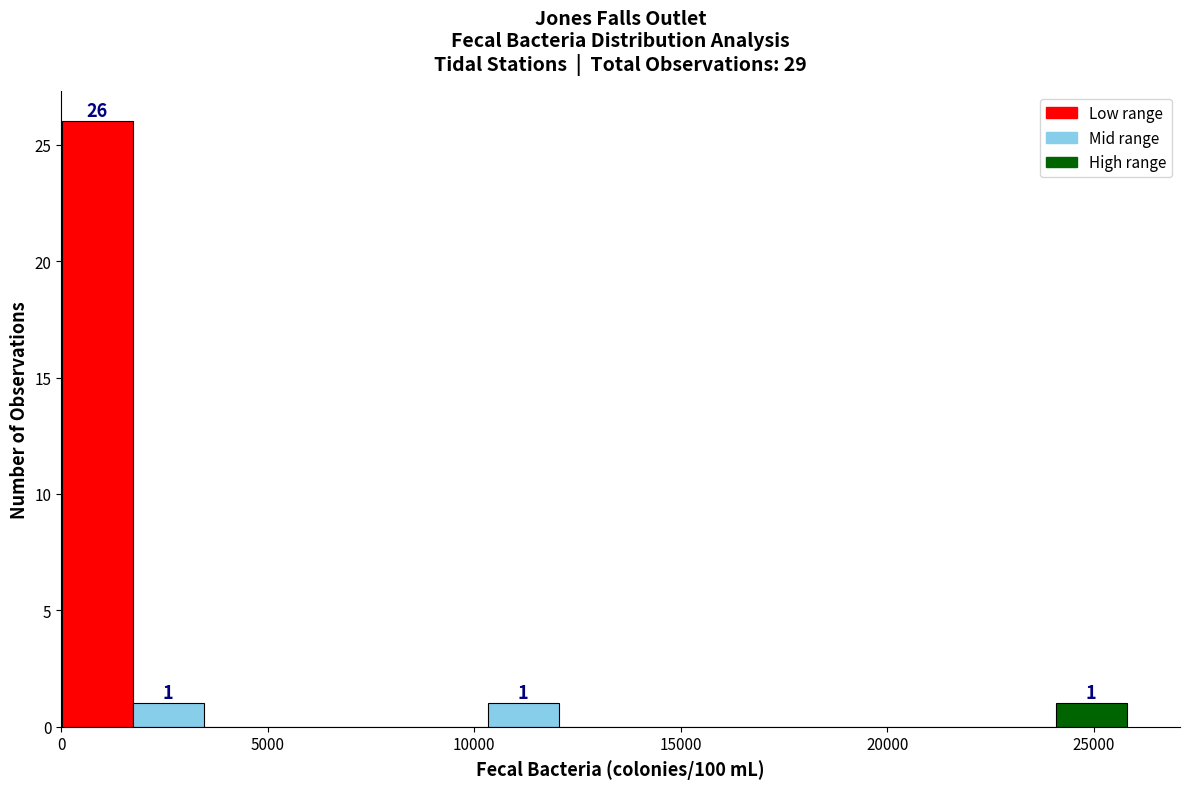

Around what value on the x-axis is the tallest bar? Give the approximate position of its centre, as read against the axis.

1000